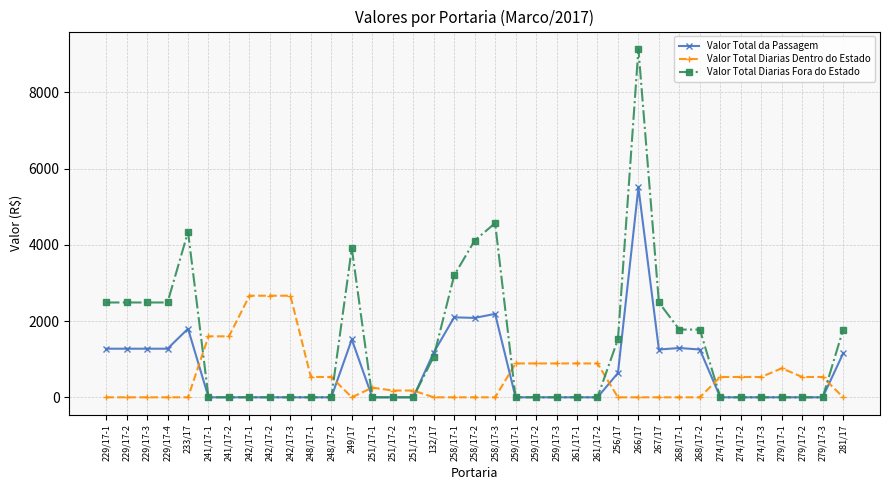

What is the label of the 23rd point from the right?

251/17-2